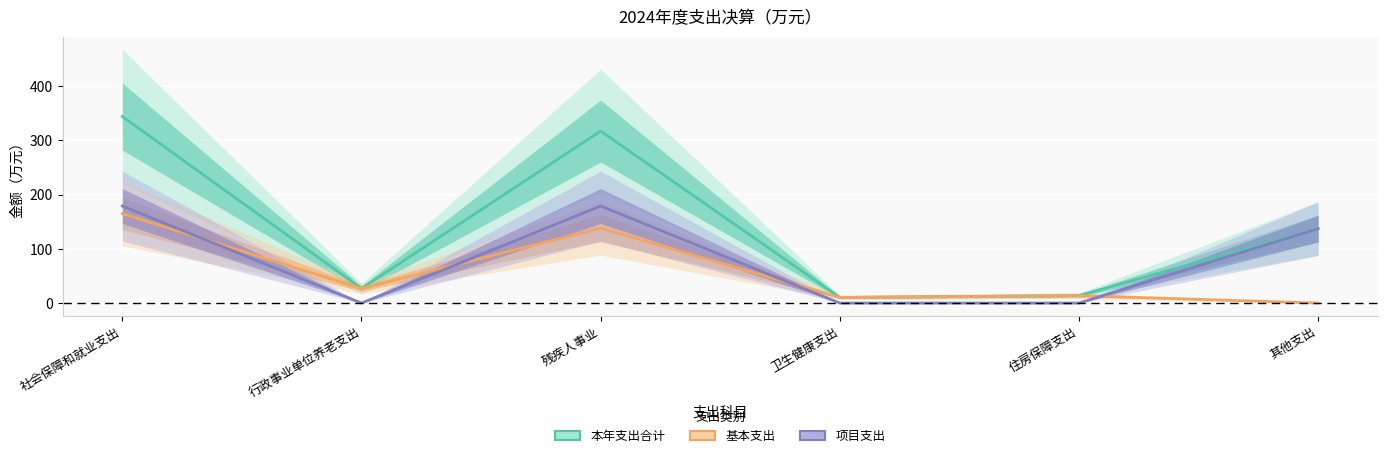

At which category is the sum across all series the highest?

社会保障和就业支出